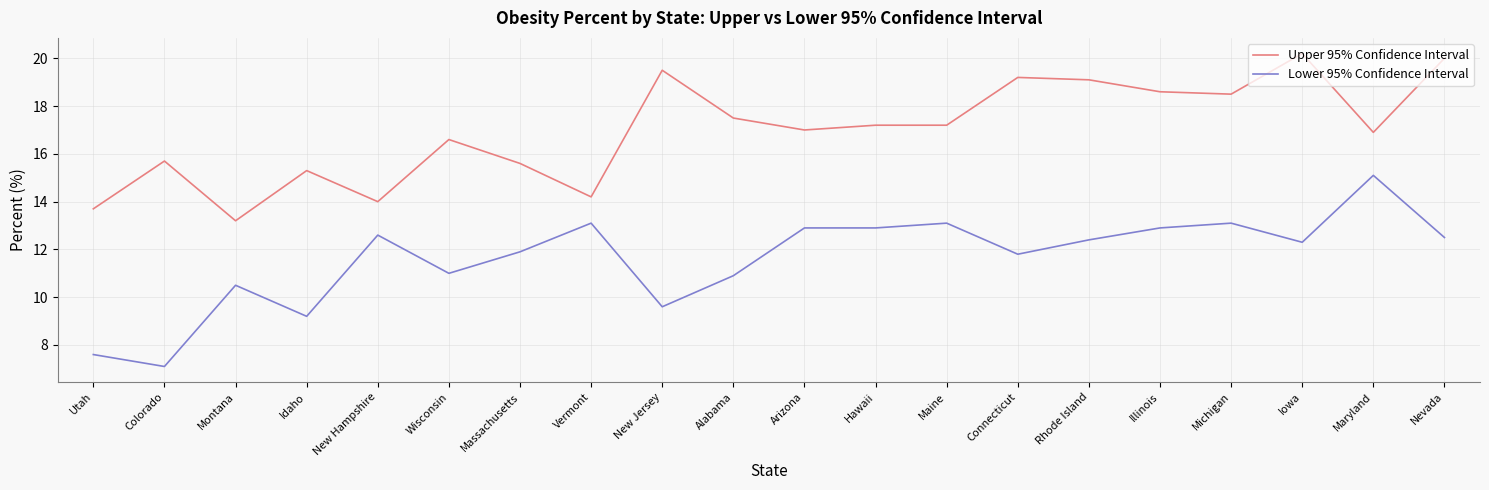

True or false: Lower 95% Confidence Interval and Upper 95% Confidence Interval cross at least once.

False